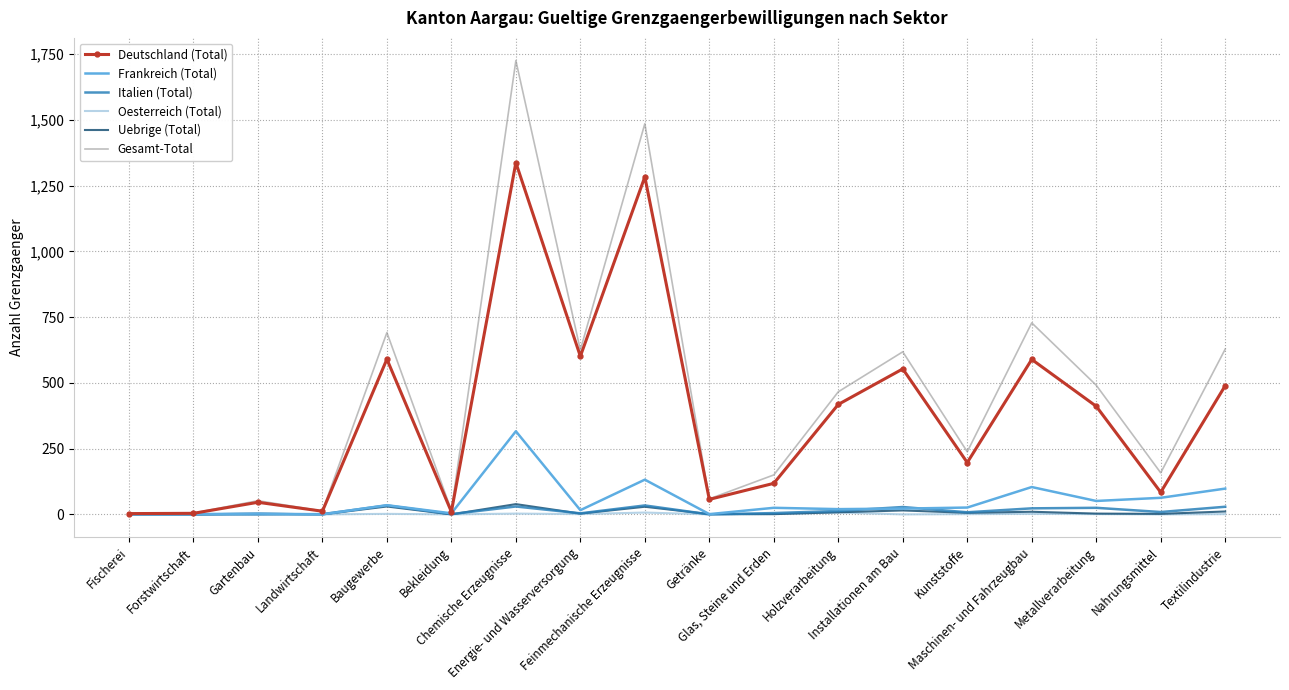

What is the greatest value displayed?

1725